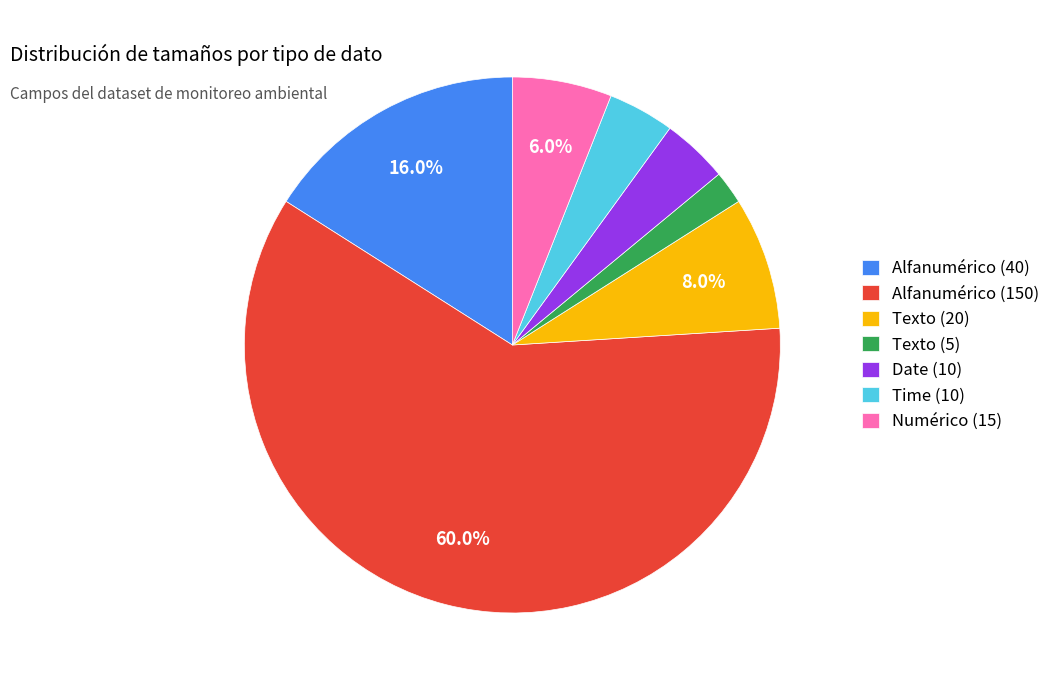

Is there a majority slice in this chart?

Yes